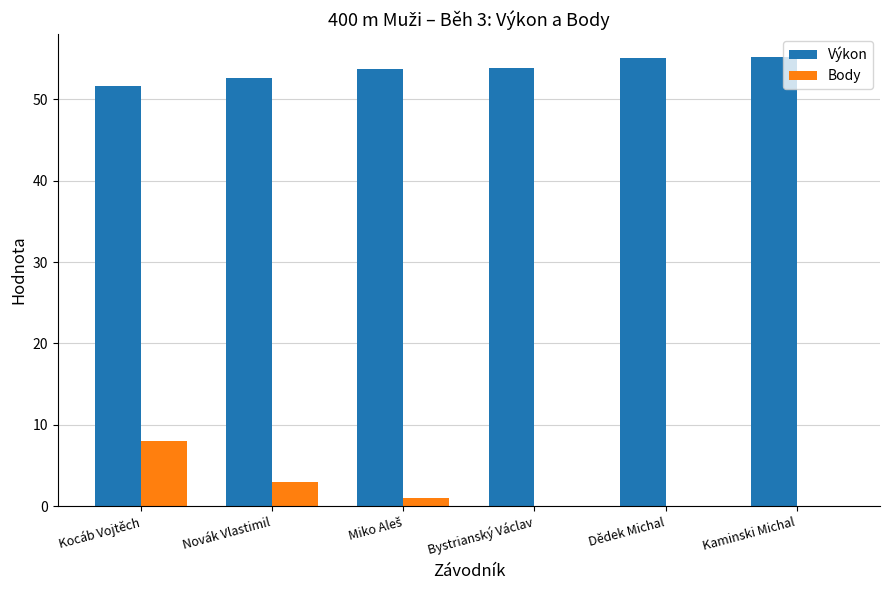

Are the bars horizontal?

No